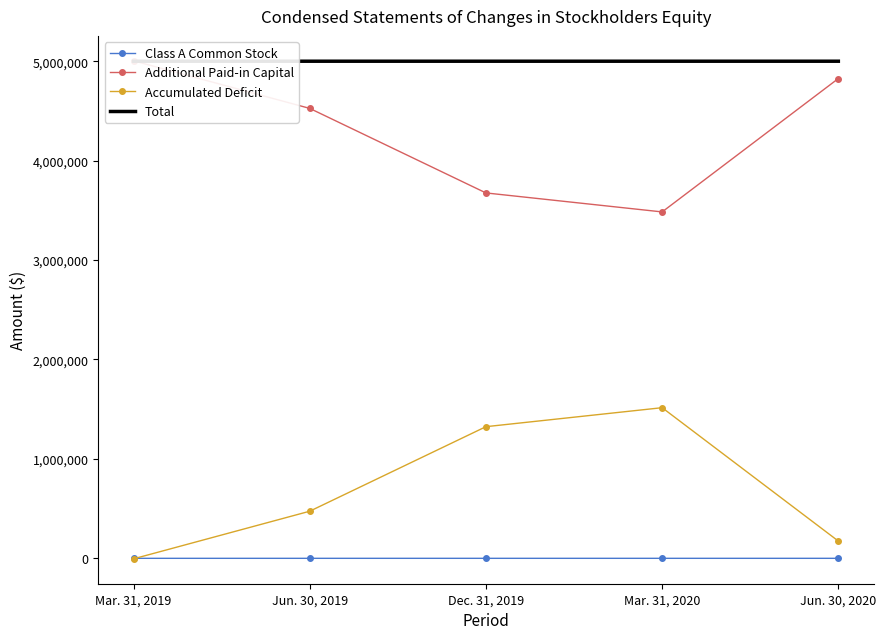

How many data points in Total are above 5000004?

1